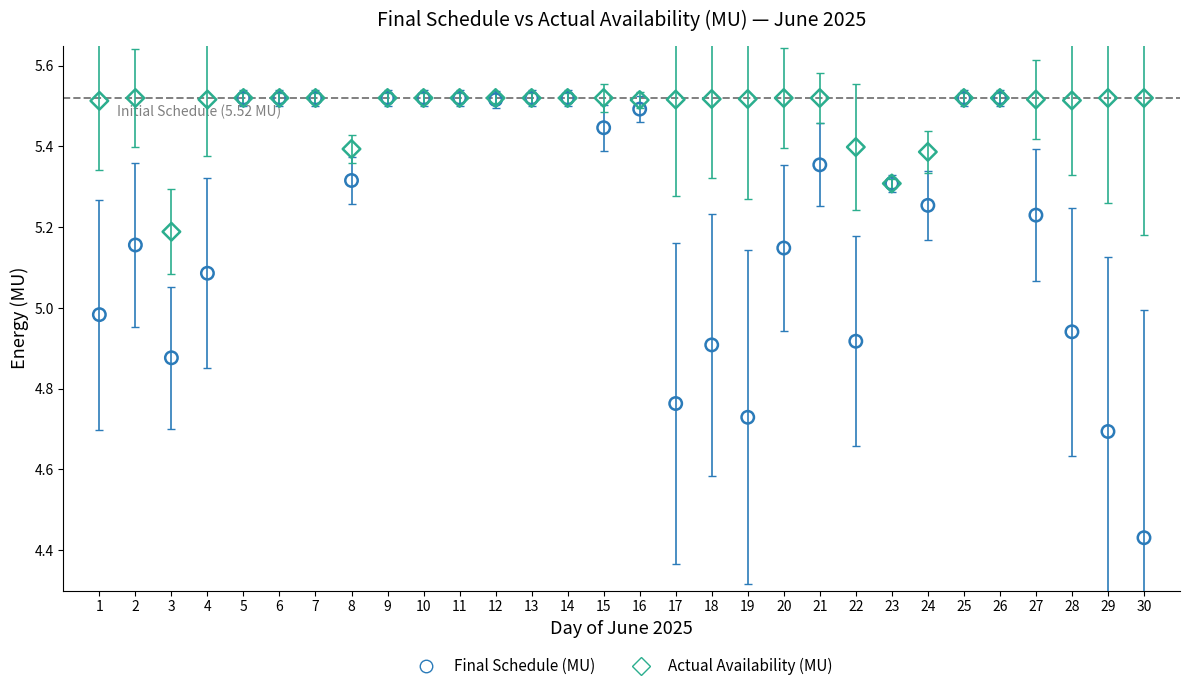

Which series has the largest Y range (max minus min)?

Final Schedule (MU)